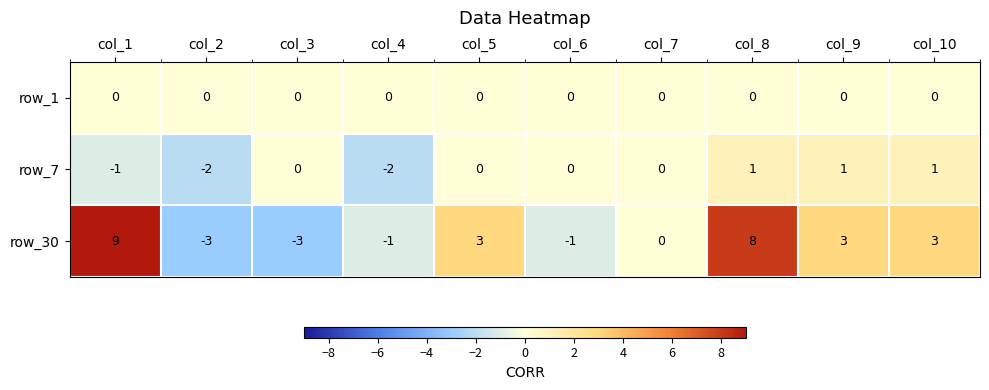

Which series has the largest total across all categories?

row_30